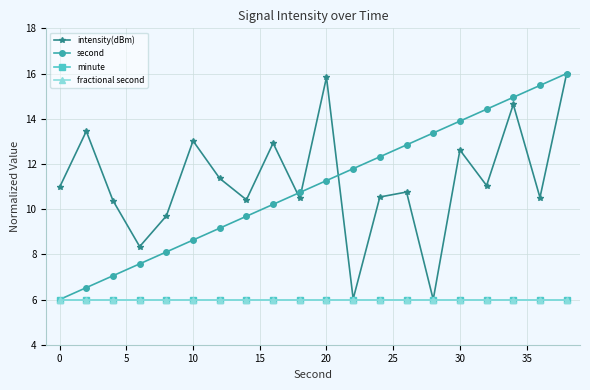

Does the chart have visible grid lines?

Yes